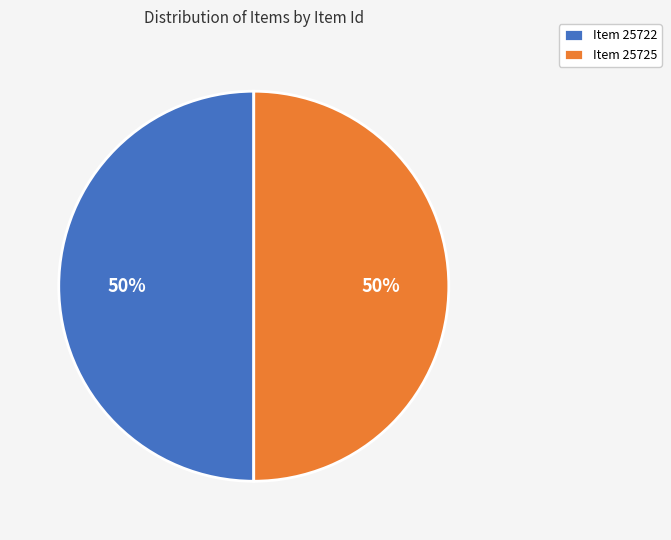

What percentage is the Item 25722 slice, to the nearest percent?

50%